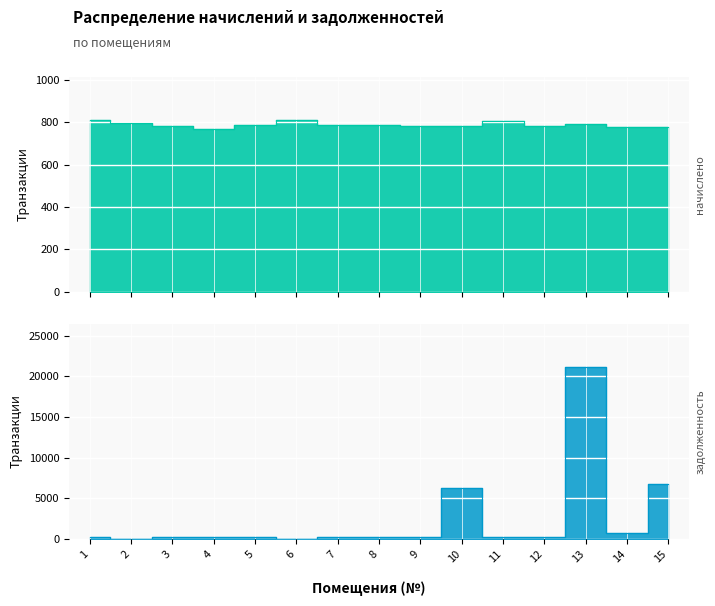

True or false: задолженность has a value of 130.8 at 1.

False